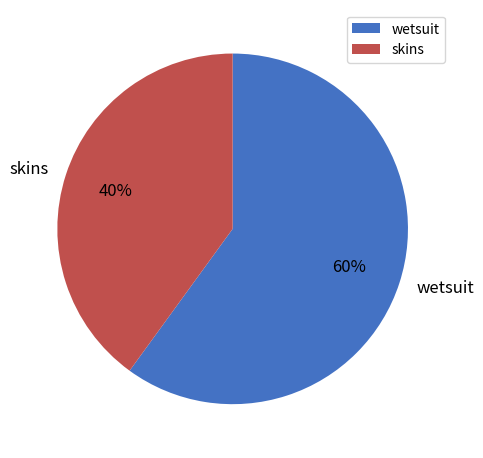

Which category has the biggest portion of the pie?

wetsuit